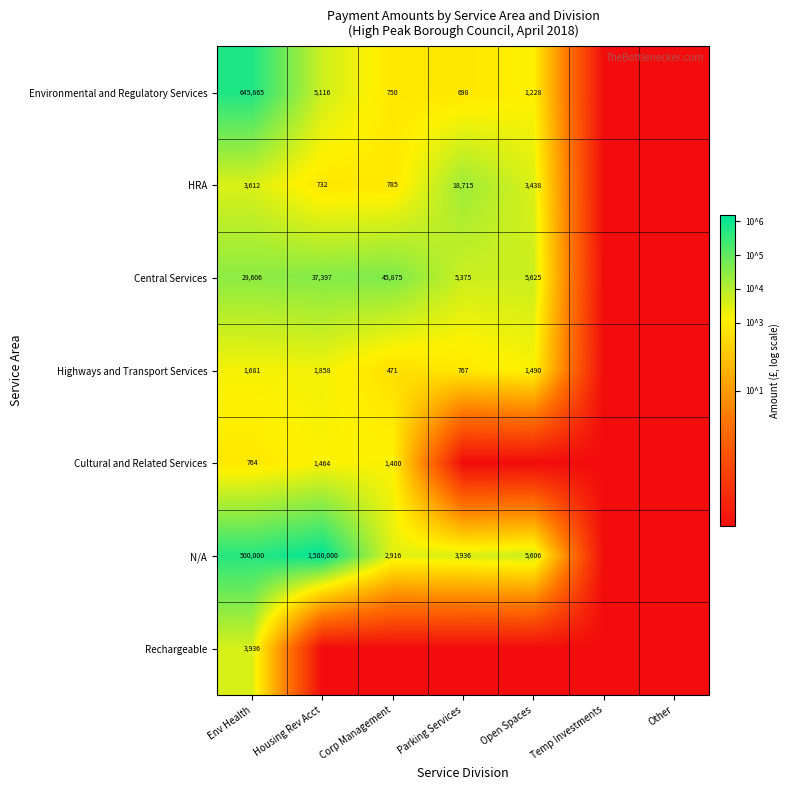

What is the sum of the Highways and Transport Services values at Open Spaces and Env Health?

3171